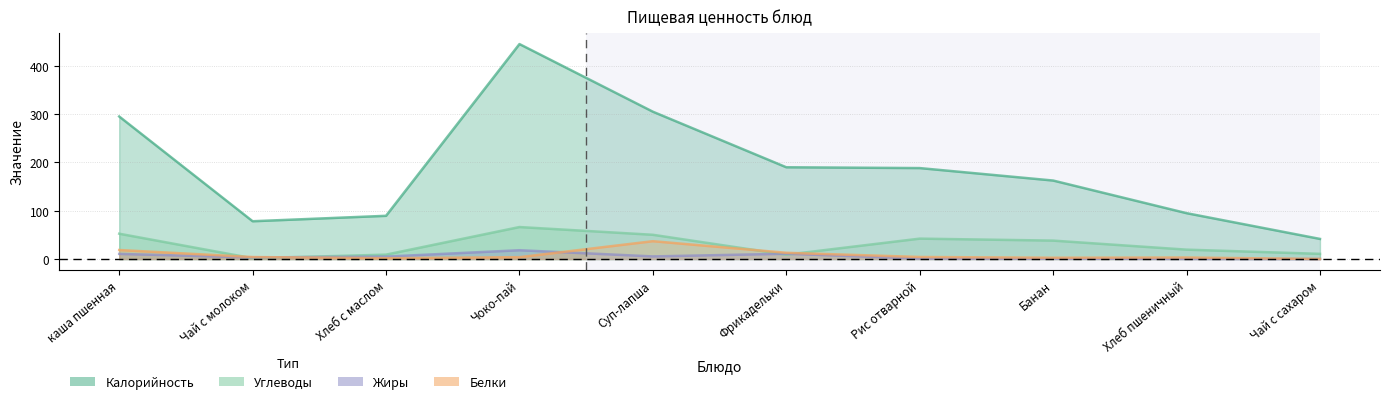

Does the chart have visible grid lines?

Yes